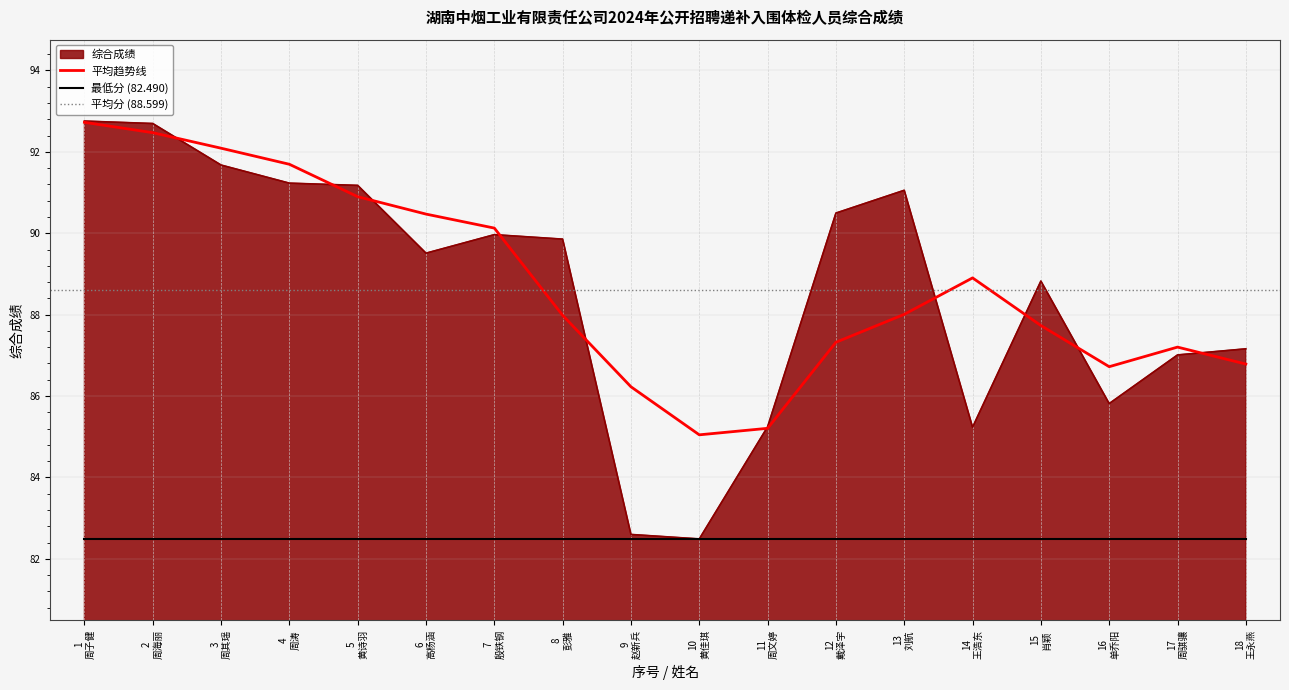

Does the chart have visible grid lines?

Yes